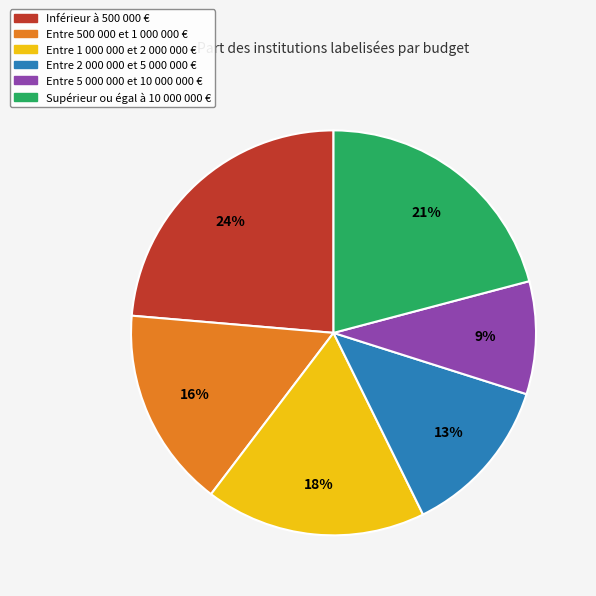

To the nearest percent, what is the difference between the Entre 500 000 et 1 000 000 € and Inférieur à 500 000 € slice percentages?

8%